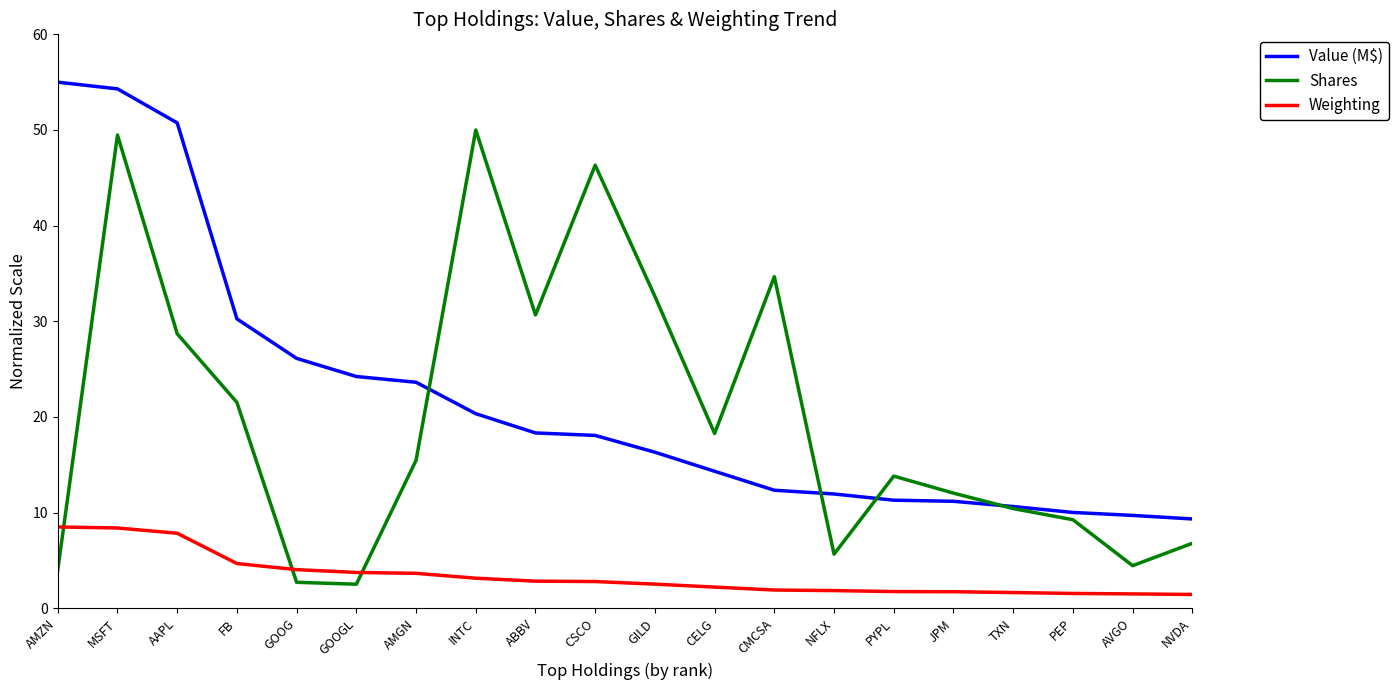

What is the approximate value of Weighting at PEP?

1.5